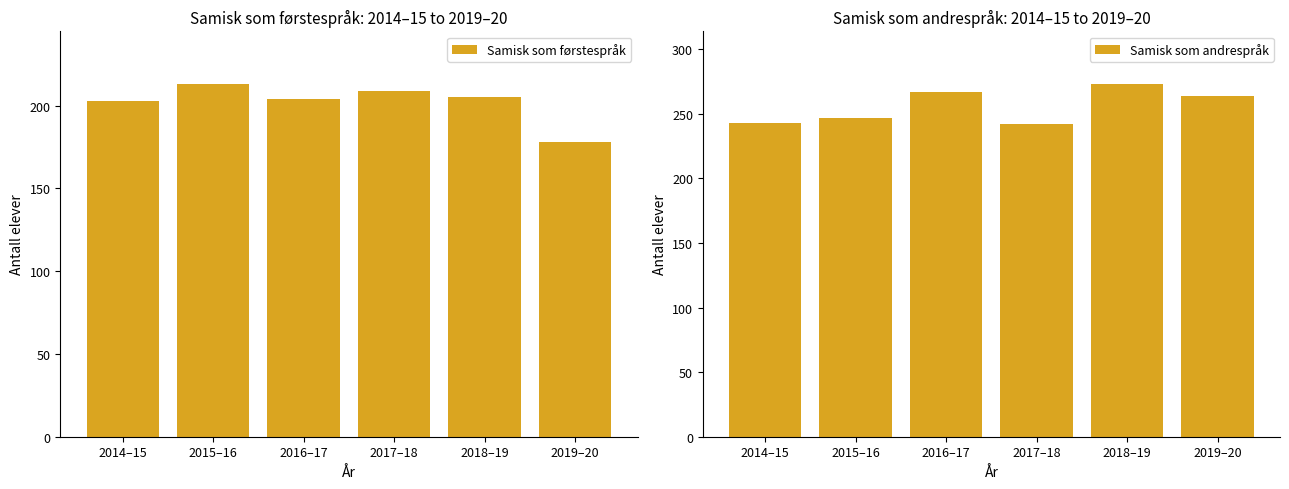

Reading left to right, transcribe all the data shown in this chart.

Samisk som førstespråk: 2014–15=203	2015–16=213	2016–17=204	2017–18=209	2018–19=205	2019–20=178
Samisk som andrespråk: 2014–15=243	2015–16=247	2016–17=267	2017–18=242	2018–19=273	2019–20=264